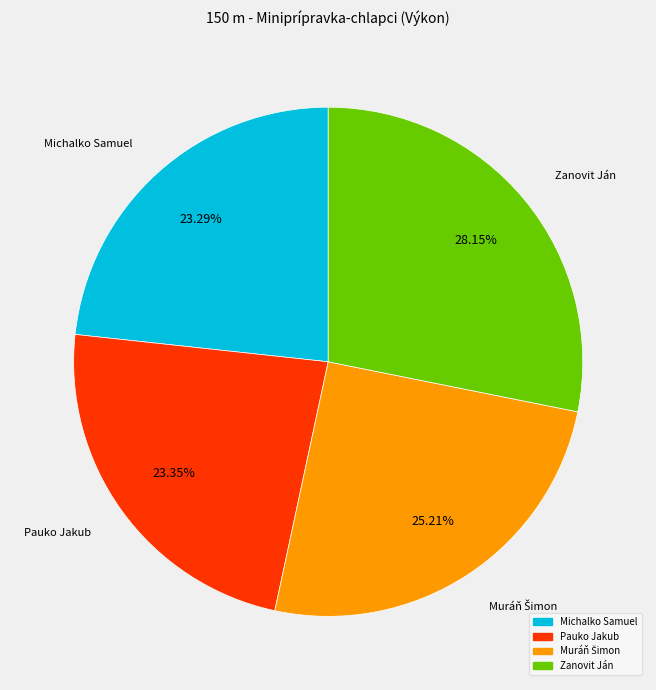

What percentage is the Zanovit Ján slice, to the nearest percent?

28%